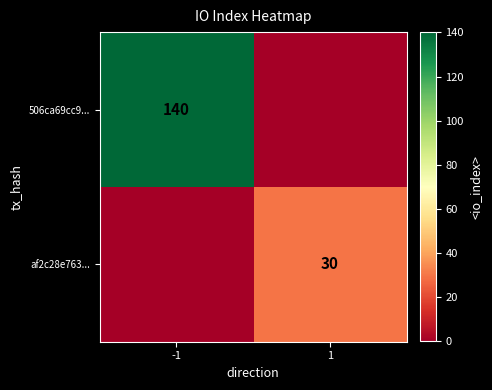

The value of 506ca69cc9... at -1 is 140. True or false?

True